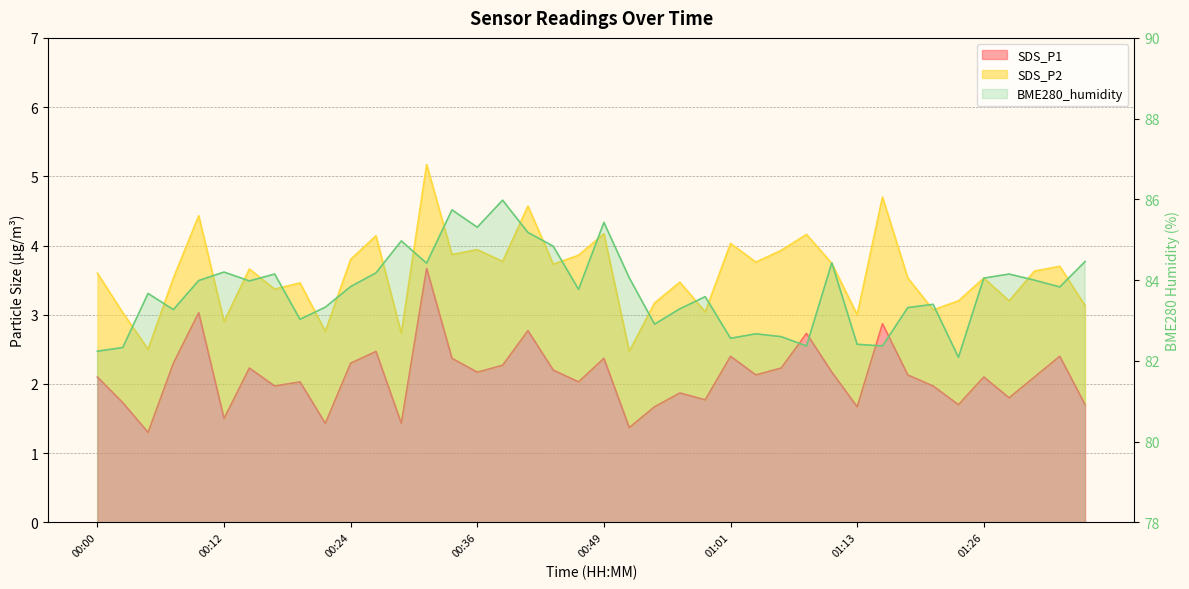

What is the difference between the maximum and minimum values?

3.9